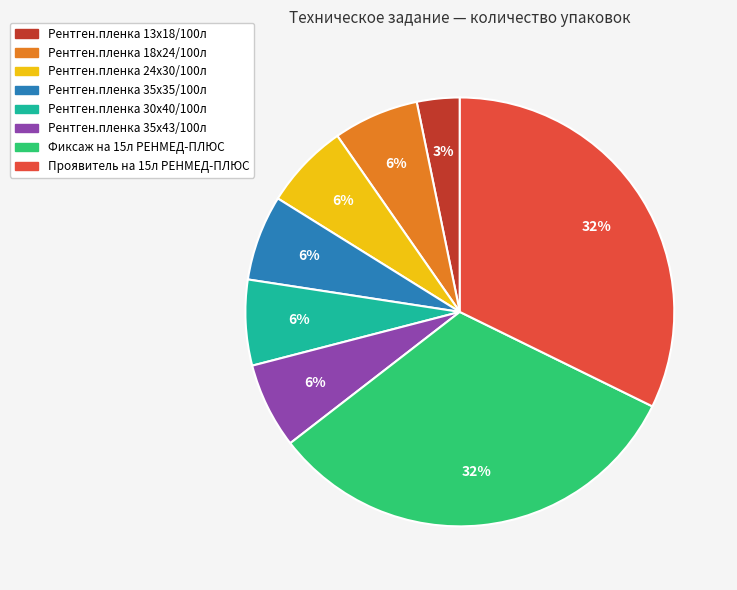

Does any single category account for the majority?

No